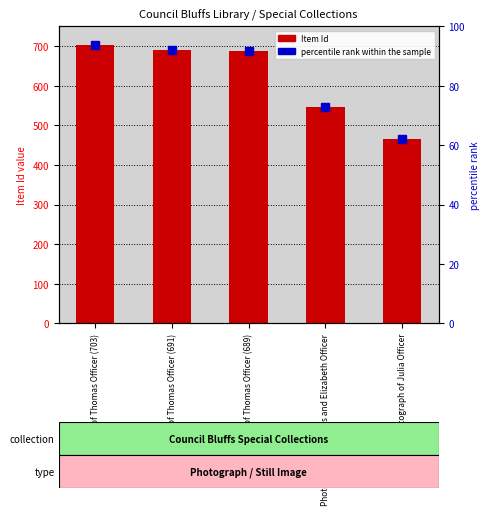

List the labels in order of value, smallest first.

Photograph of Julia Officer, Photograph of Thomas and Elizabeth Officer, Photograph of Thomas Officer (689), Photograph of Thomas Officer (691), Photograph of Thomas Officer (703)